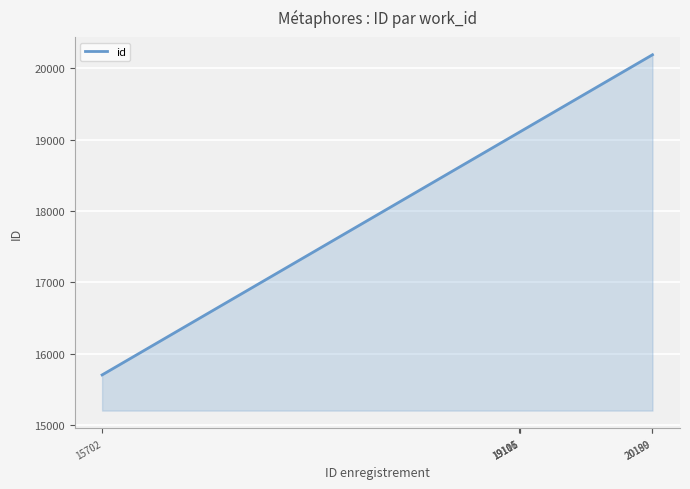

What is the sum of all values?

113403